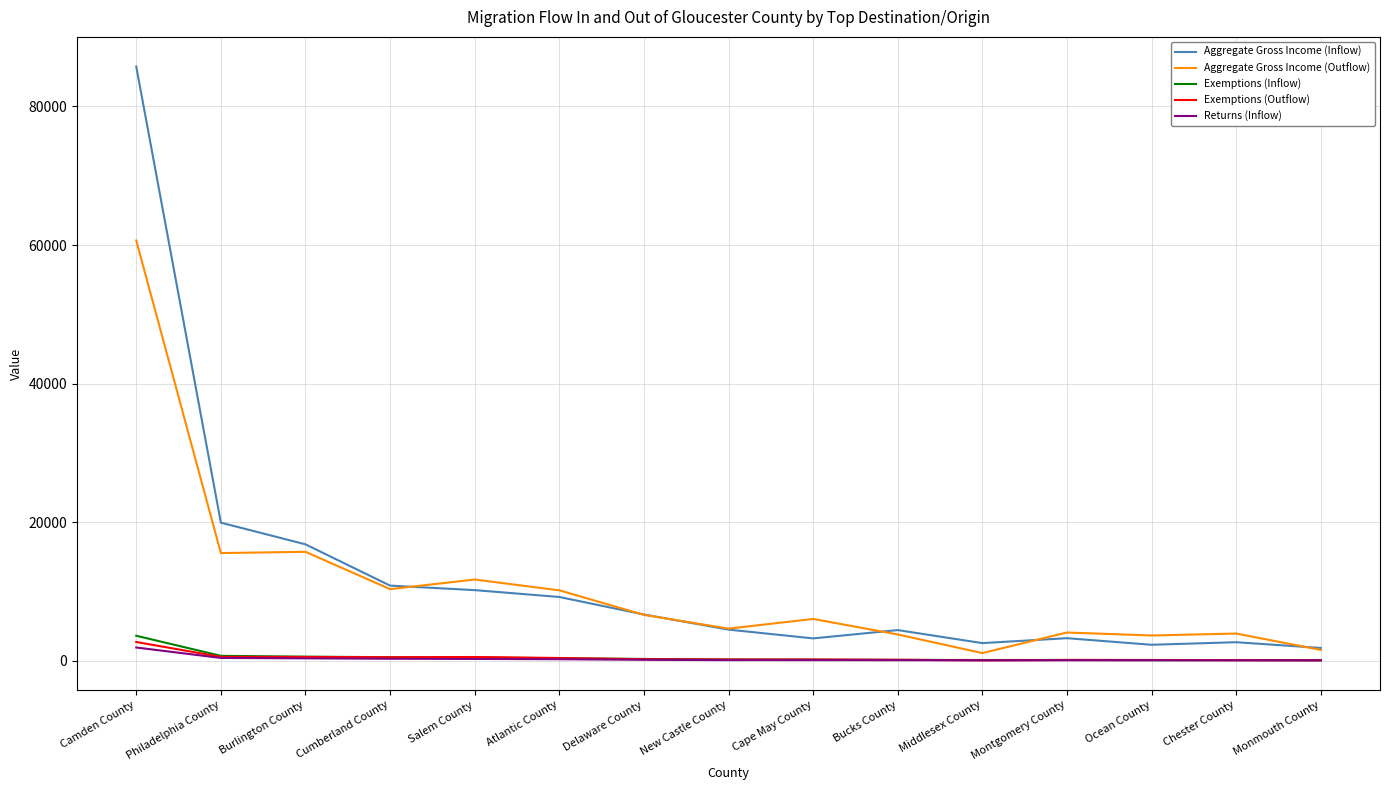

Does the chart have visible grid lines?

Yes